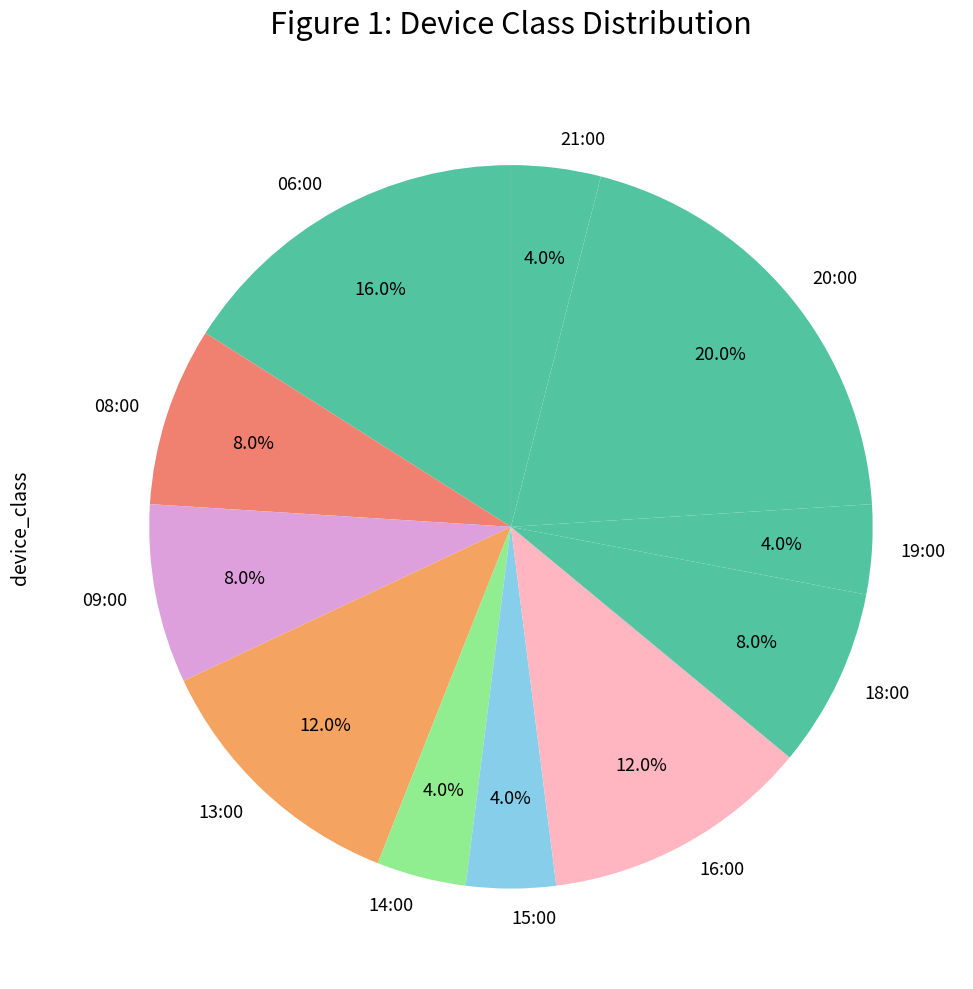

To the nearest percent, what is the combined percentage of 21:00 and 16:00?

16%